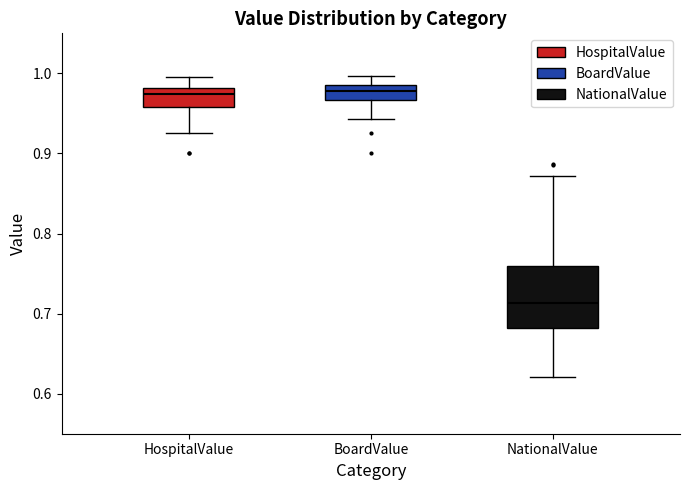

Comparing the boxes themselves (not the whiskers), which one is the tallest?

NationalValue